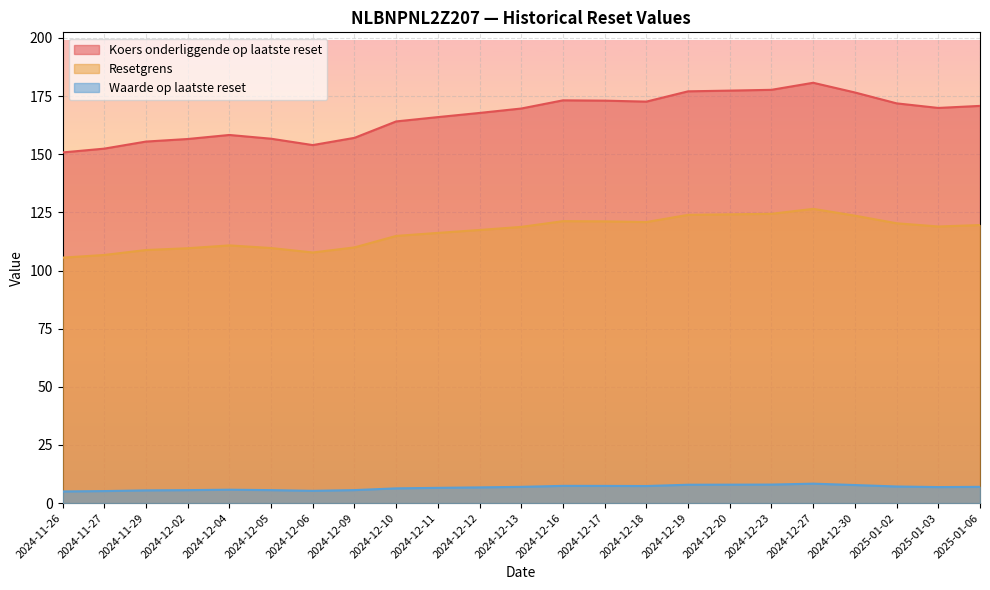

Which has a higher value, 2024-12-09 or 2024-12-10?

2024-12-10